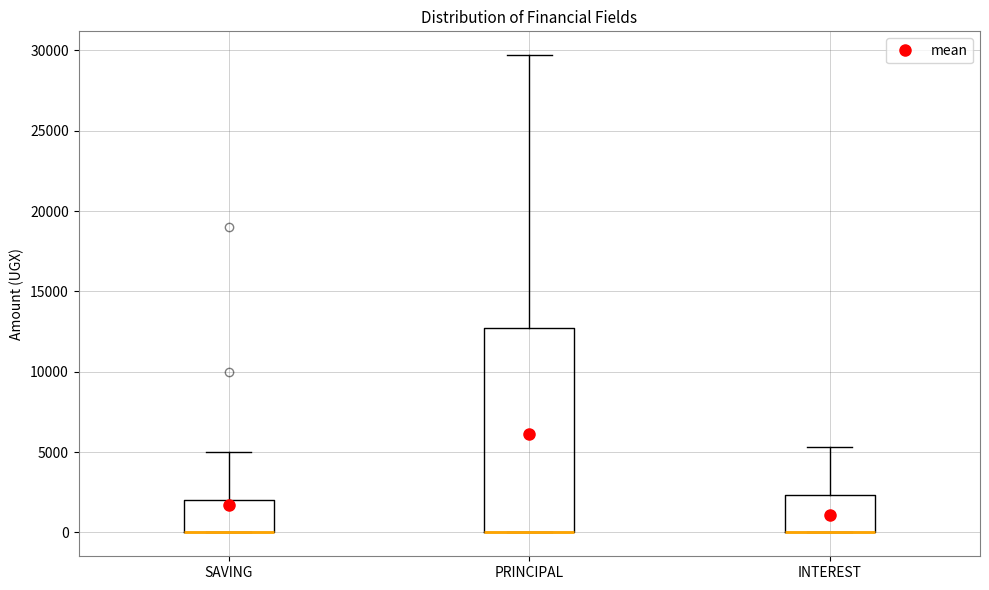

Reading left to right, transcribe this box plot: for each box, give where its median line is, the range the box spans, and where its two whiskers end, as read against the y-axis. The values are not printed on the chart, so give them approximately, as read against the axis.

SAVING: median 0 (drawn on the box's lower edge), box 0 to 2000, whiskers 0 to 5000
PRINCIPAL: median 0 (drawn on the box's lower edge), box 0 to 12500, whiskers 0 to 29500
INTEREST: median 0 (drawn on the box's lower edge), box 0 to 2500, whiskers 0 to 5500